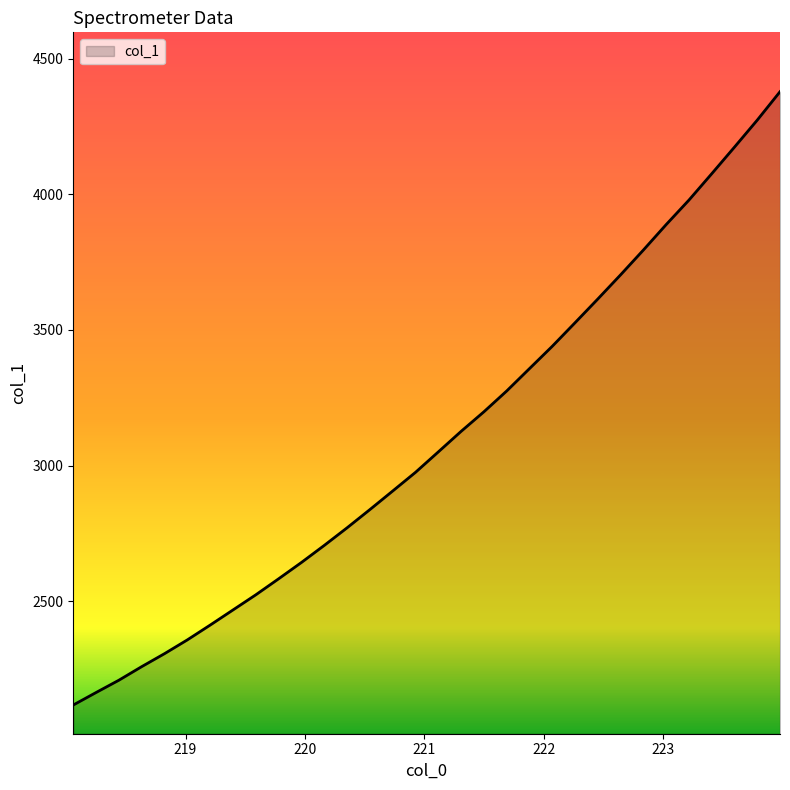

What is the difference between the maximum and minimum values?

2261.4